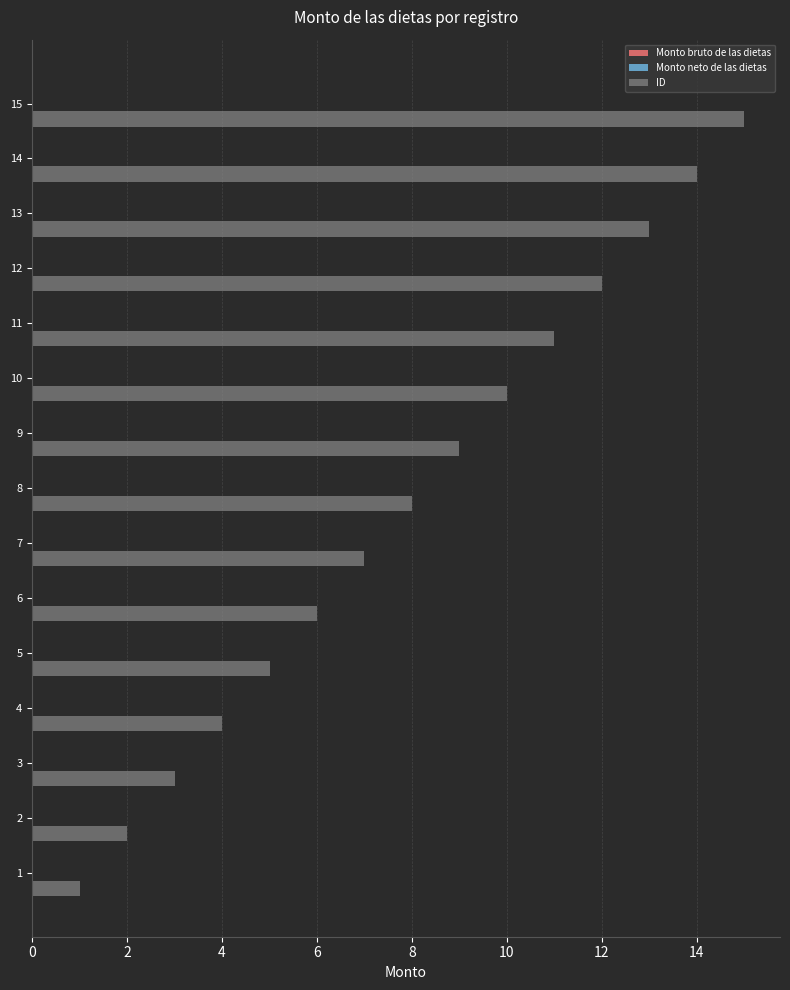

What is the maximum value shown in the chart?

15